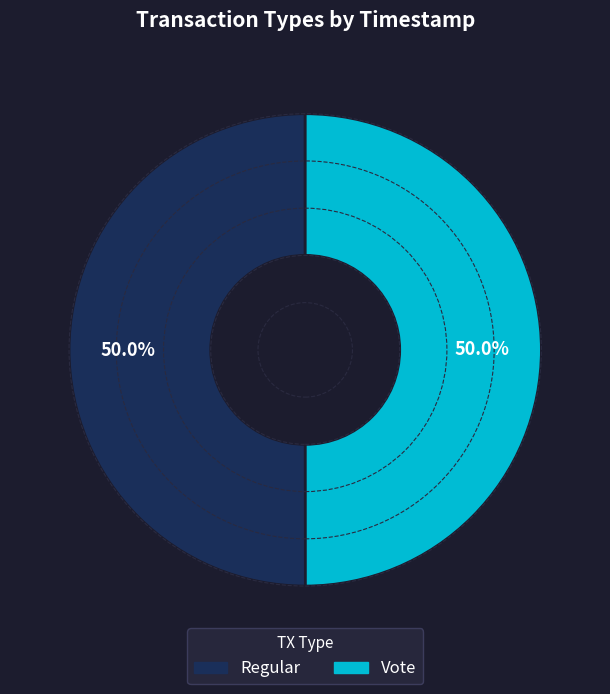

What percentage do Regular and Vote together represent?

100.0%